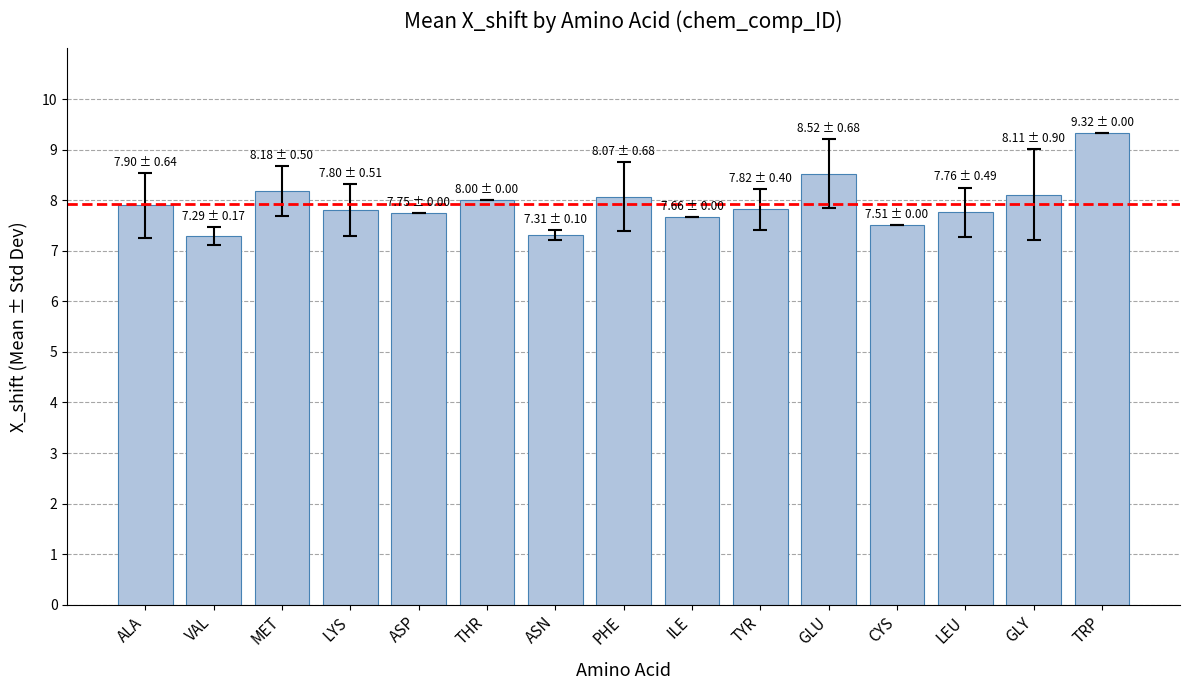

What is the change in value from GLU to TRP?

+0.8